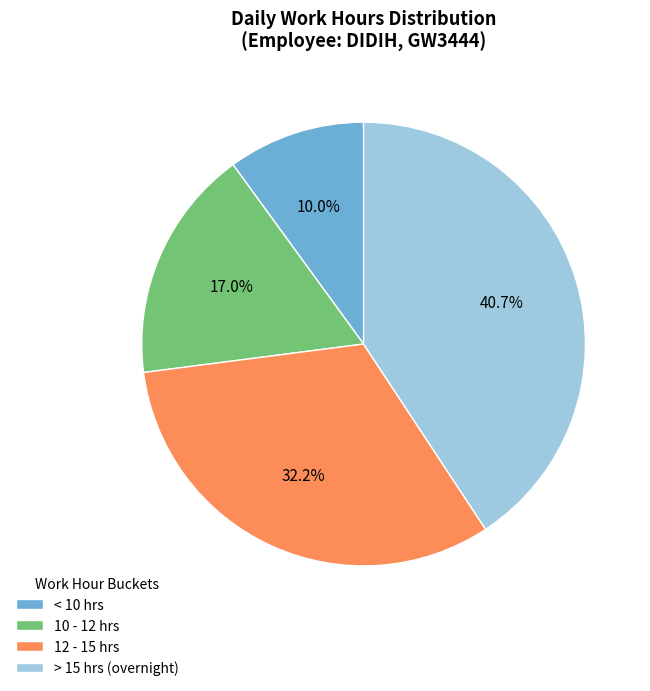

What is the total percentage of < 10 hrs and 12 - 15 hrs?

42.2%